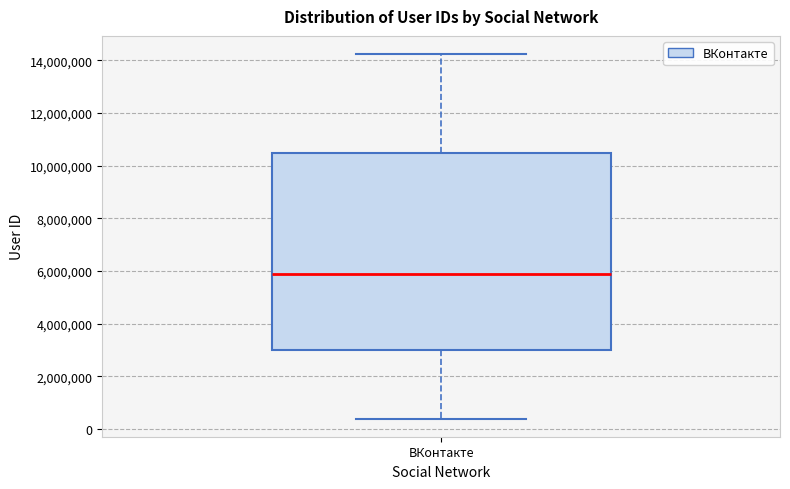

Where is the lower edge of the box for ВКонтакте on the y-axis? The values are not printed on the chart, so give them approximately, as read against the axis.

3000000